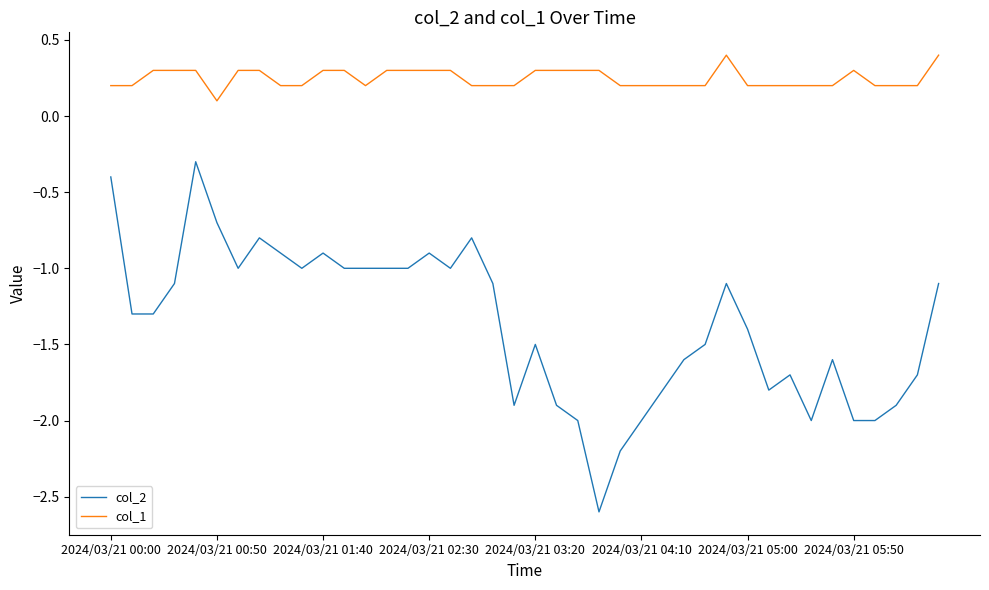

At how many categories does at least one series exceed 0?

40